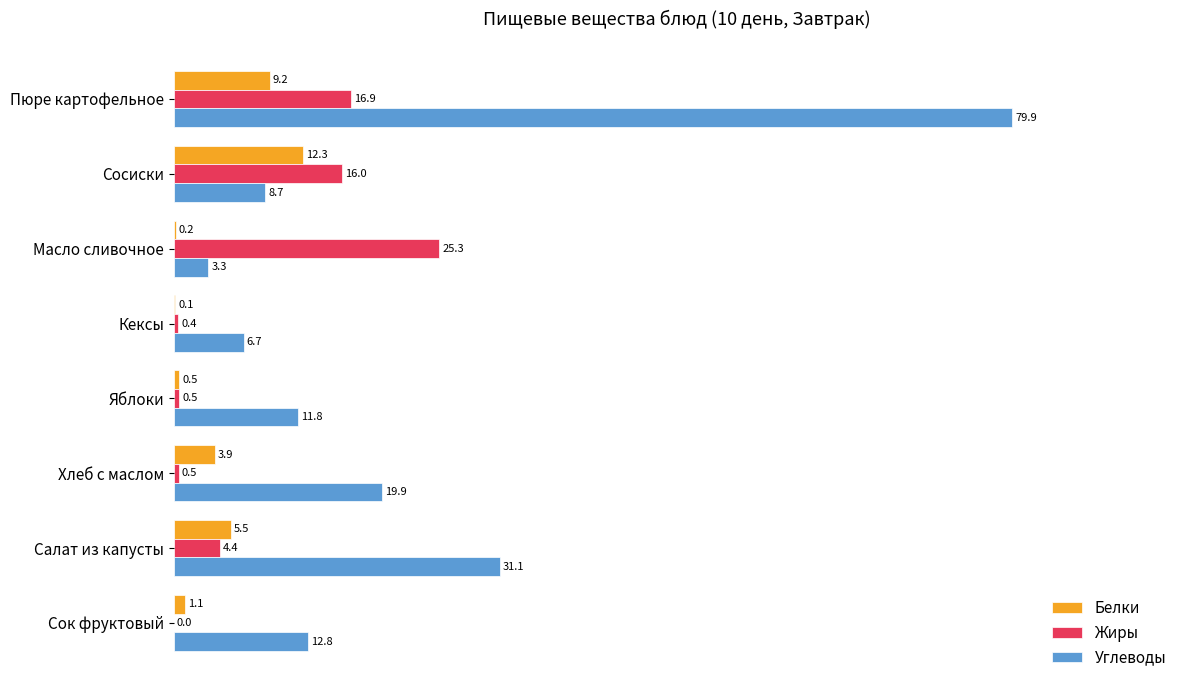

Which category has the highest value in the Углеводы series?

Пюре картофельное